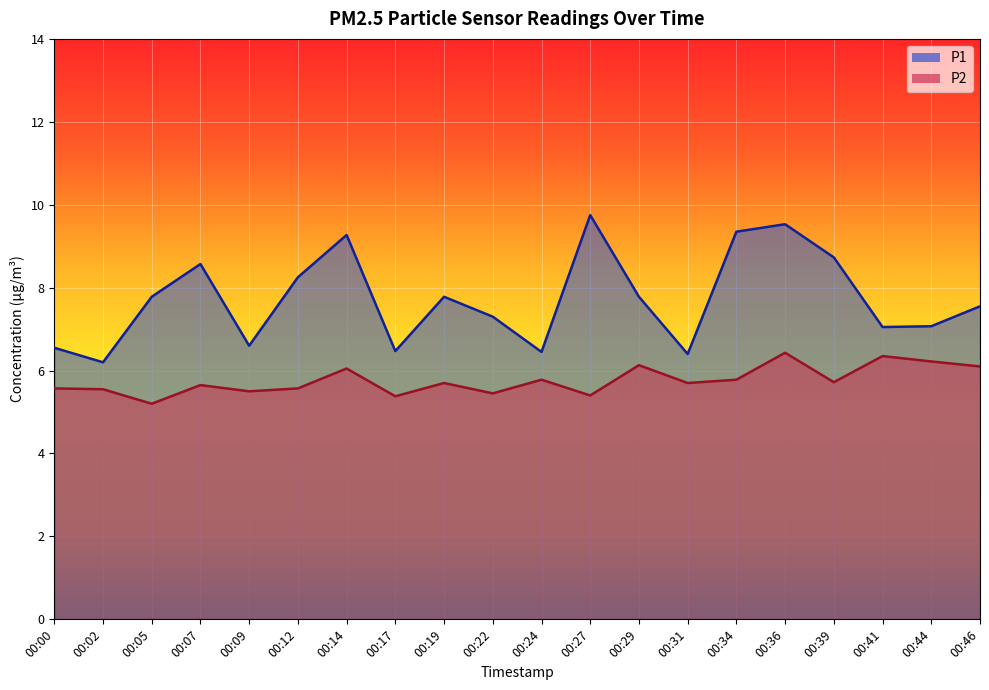

List the labels in order of P2 value, smallest first.

00:05, 00:17, 00:27, 00:22, 00:09, 00:02, 00:00, 00:12, 00:07, 00:19, 00:31, 00:39, 00:24, 00:34, 00:14, 00:46, 00:29, 00:44, 00:41, 00:36